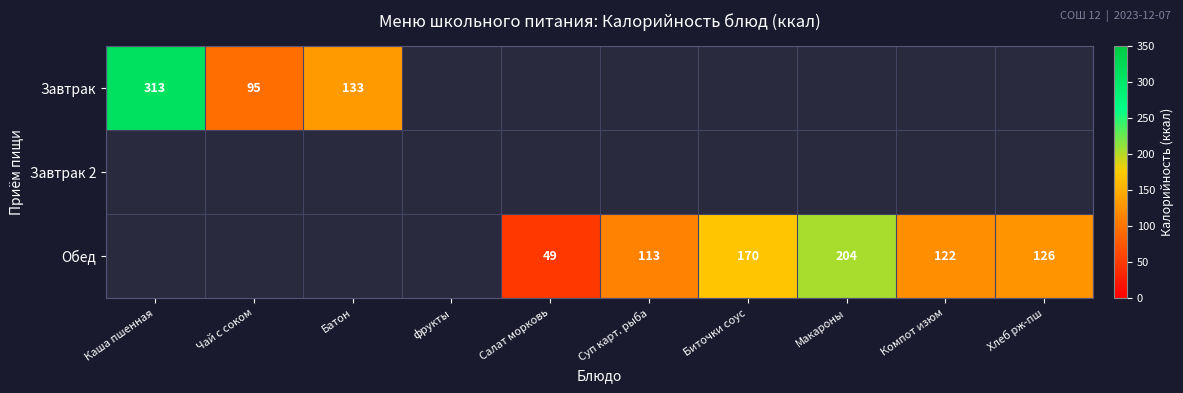

The Завтрак series shows 95 at Чай с соком. True or false?

True